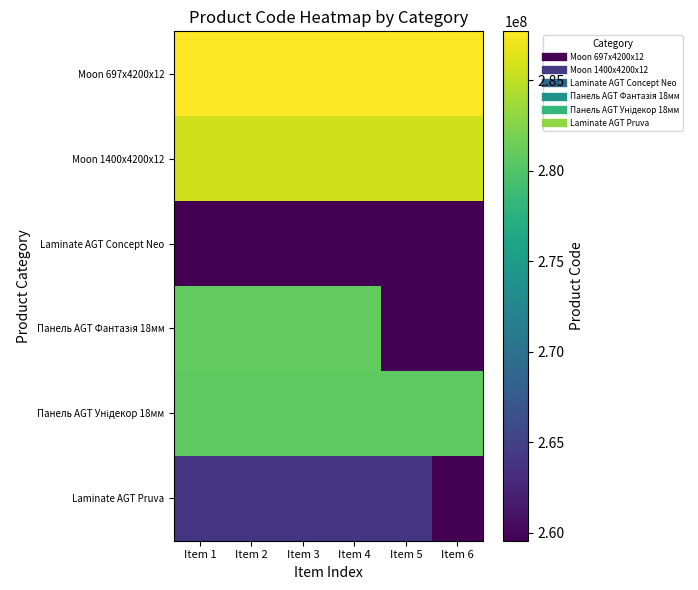

Which series has the widest spread of values?

Панель AGT Фантазія 18мм